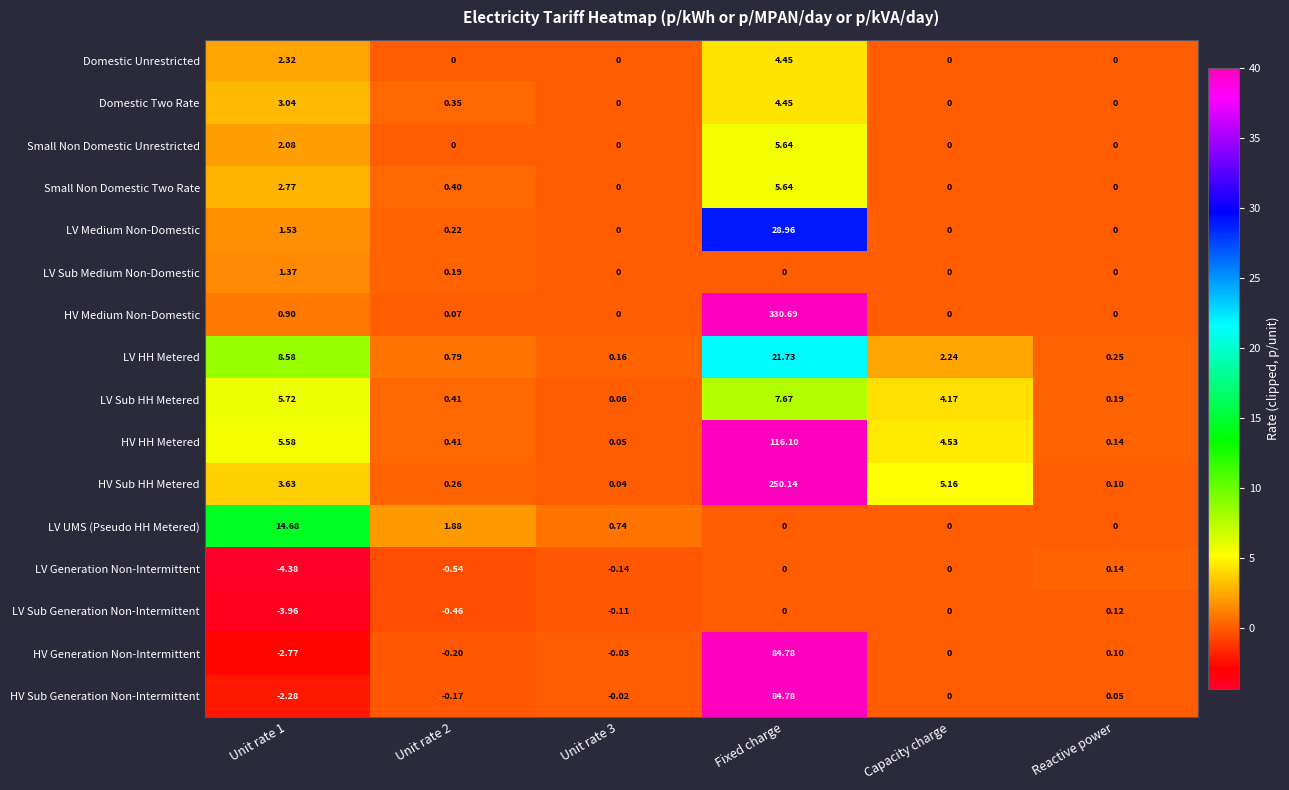

Which series has the largest total across all categories?

HV Medium Non-Domestic